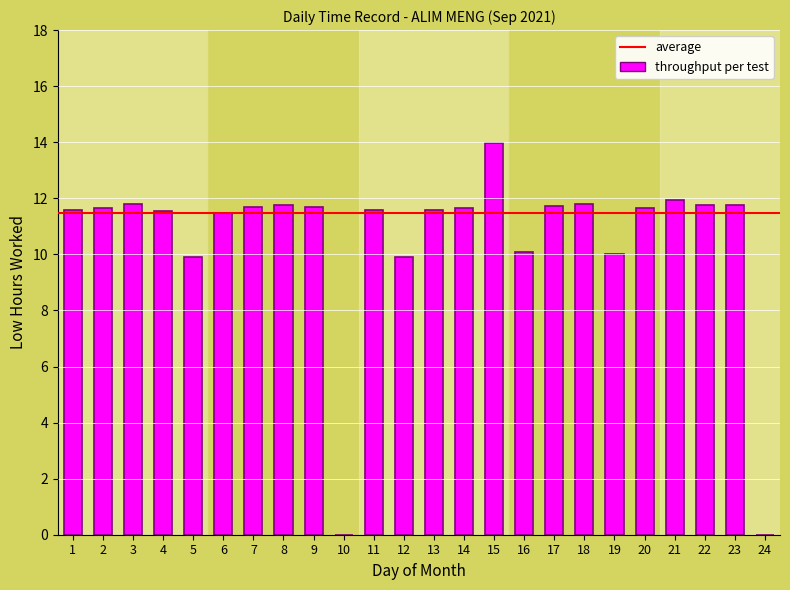

Read the value at 15.

14.0